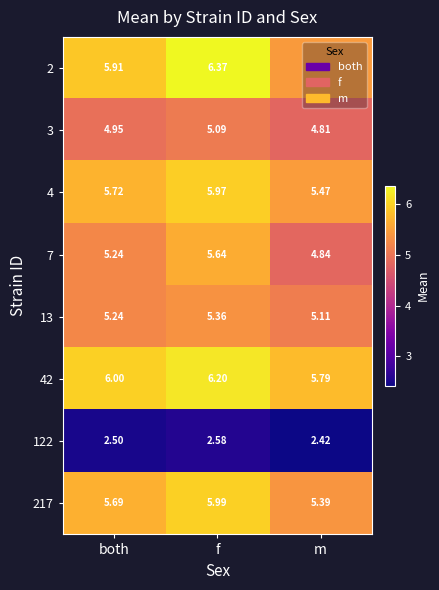

List the labels in order of 2 value, smallest first.

m, both, f